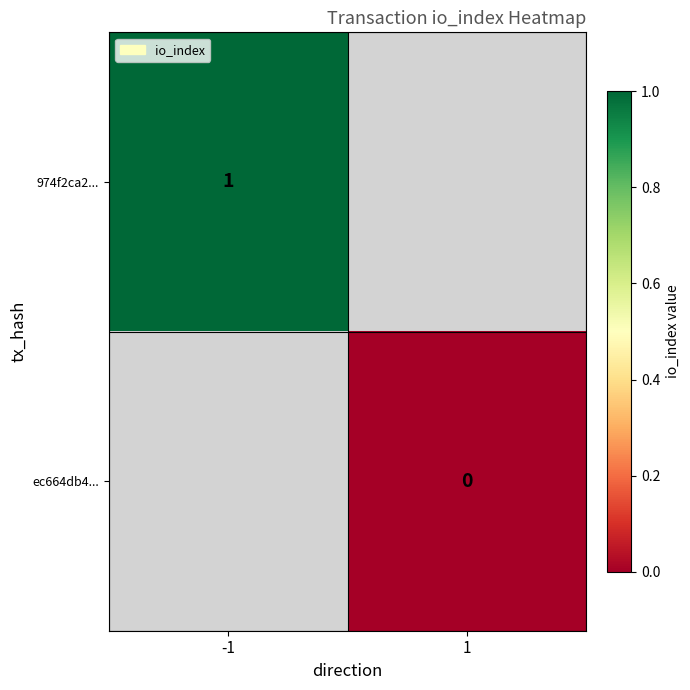

Is the value of 974f2ca2... at -1 greater than the value of ec664db4... at 1?

Yes